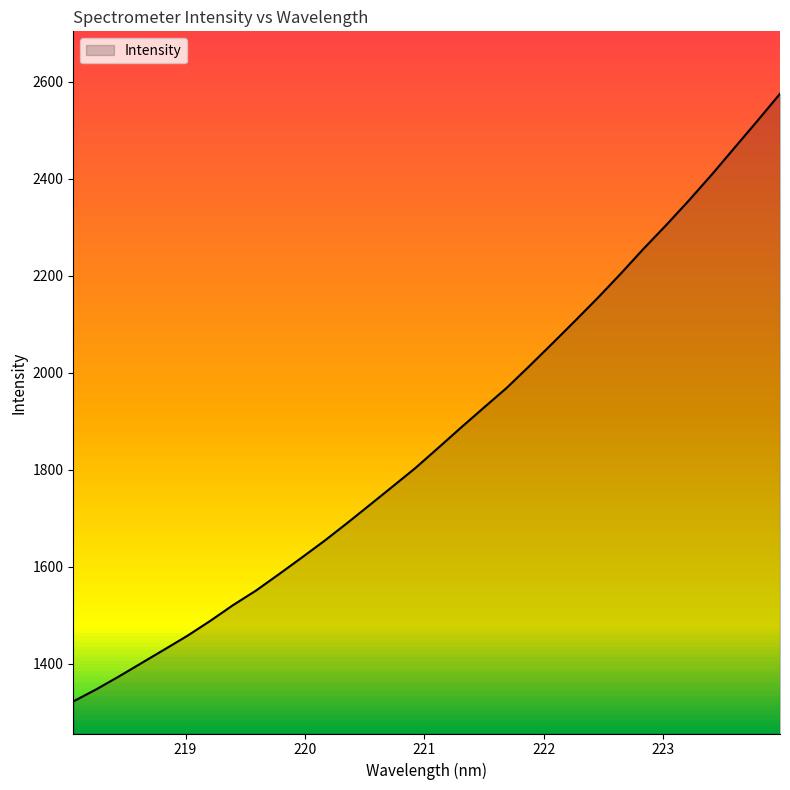

What is the smallest value displayed?

1322.1